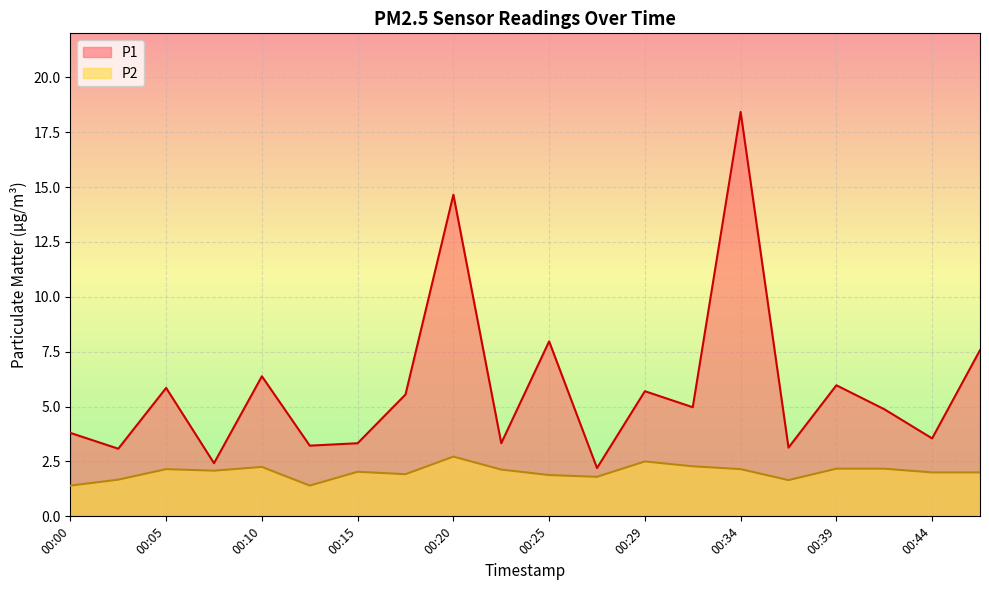

In P1, how many points are higher than both neighbors (excluding endpoints)?

7